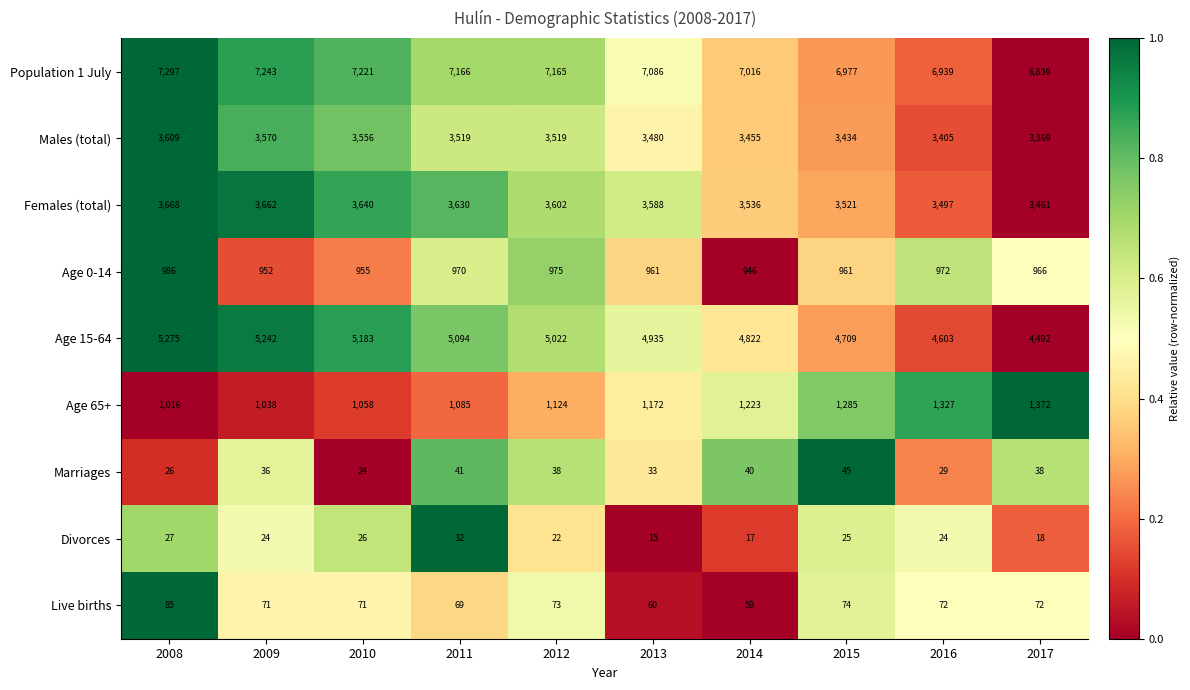

What is the spread (max minus min) of values at 2017?

6841